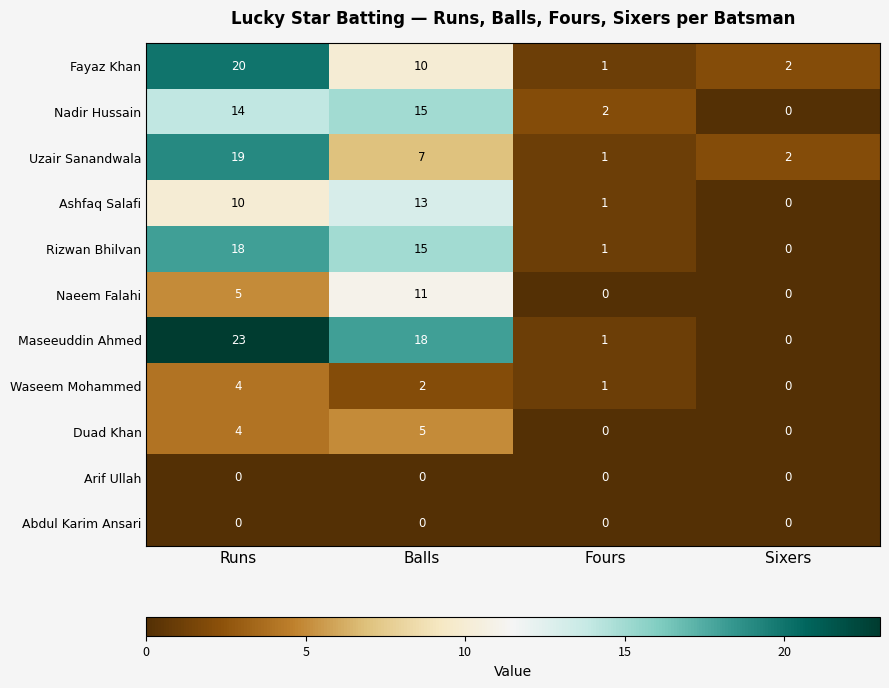

What is the average value of the Naeem Falahi series?

4